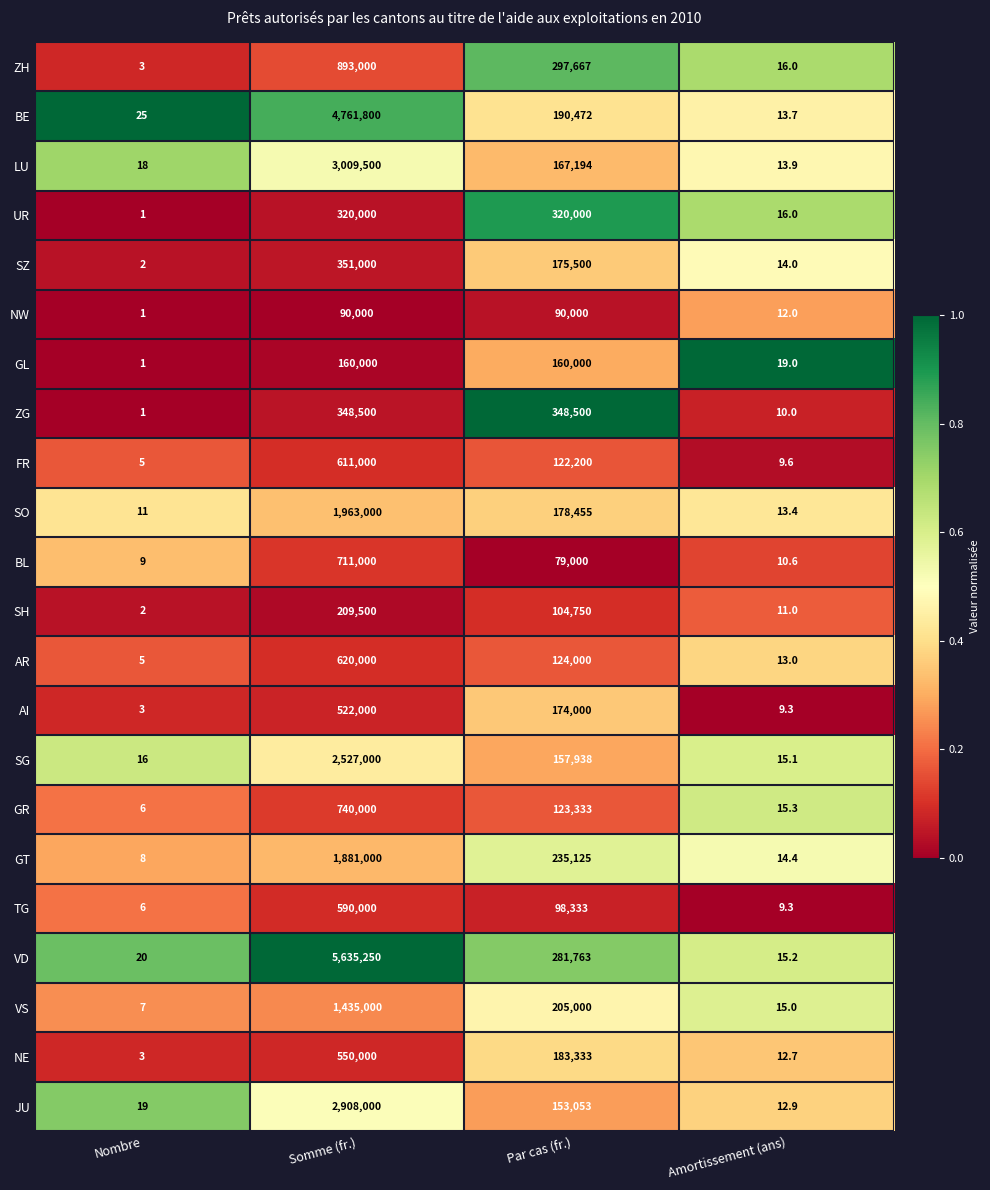

Read the ZG value at Somme (fr.).

348500.0